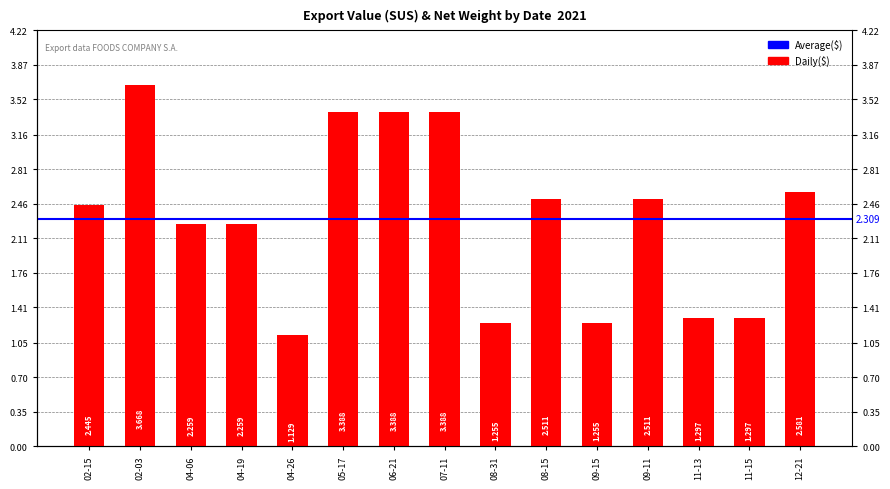

Which category has the highest value across all series?

02-03